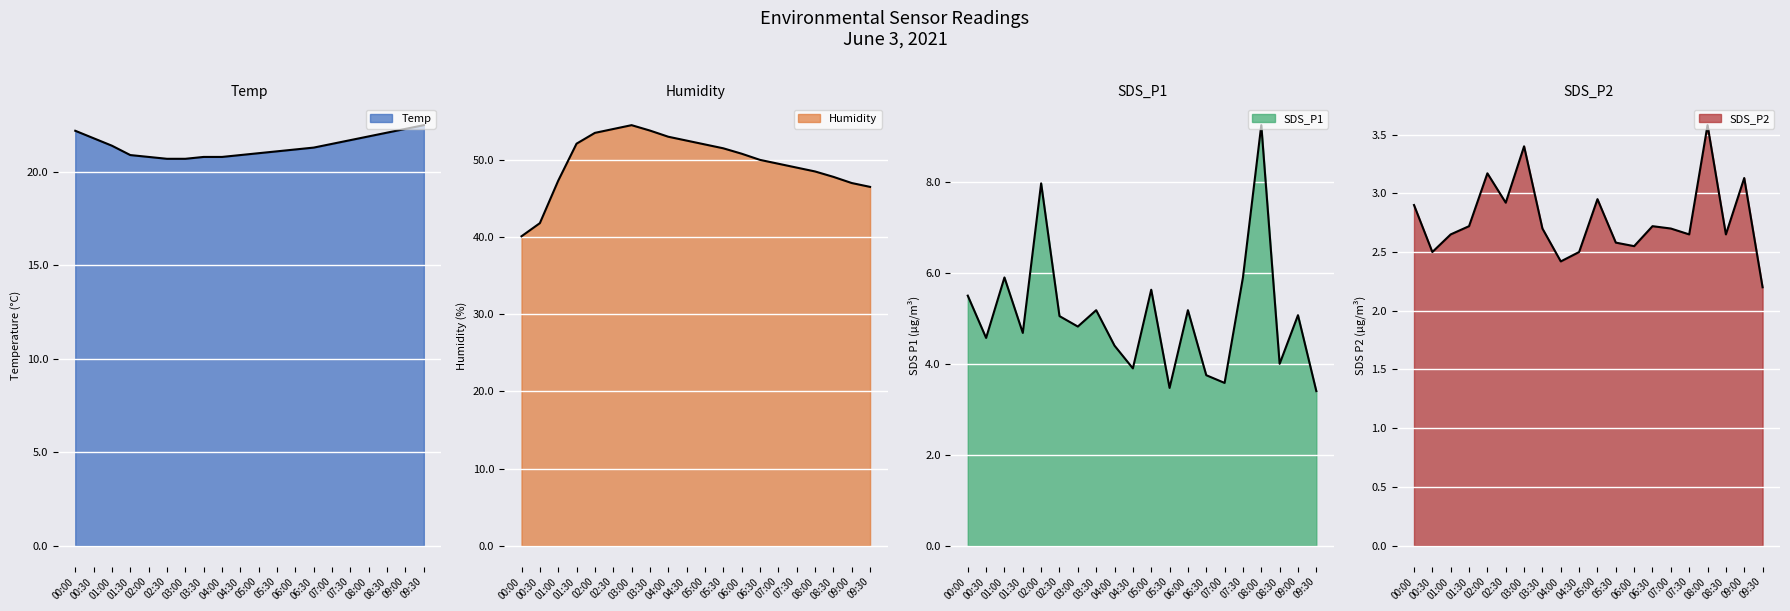

True or false: SDS_P2 and SDS_P1 cross at least once.

False